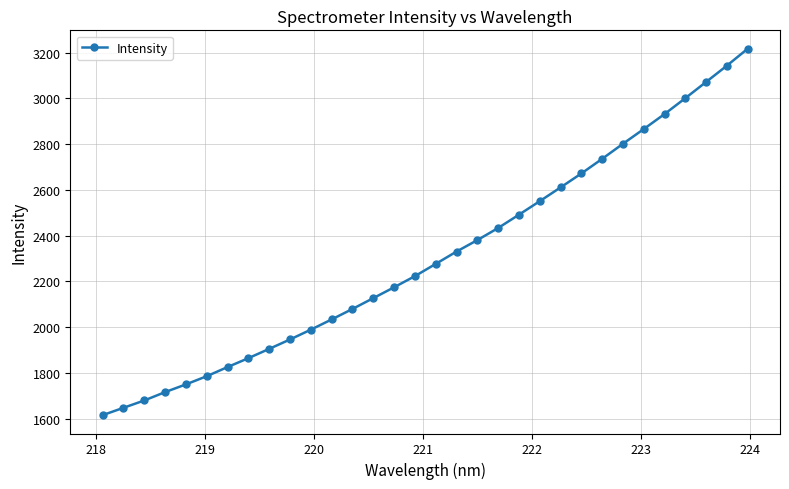

What is the greatest value displayed?

3217.1